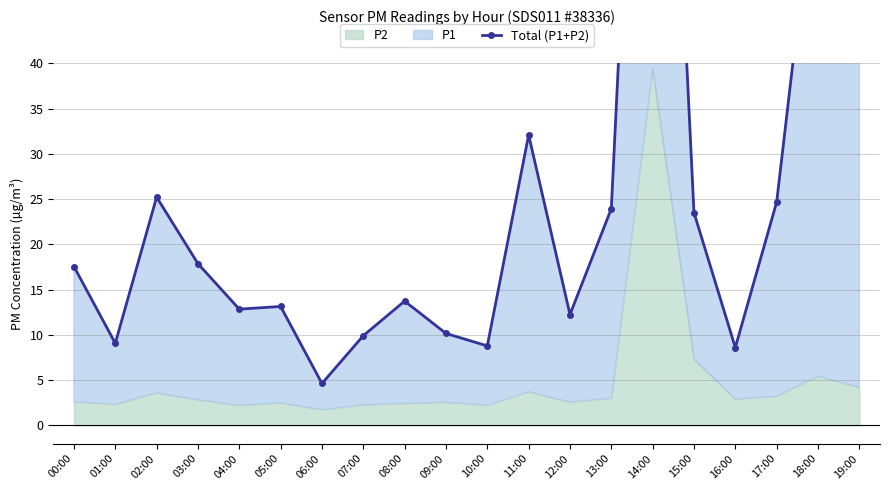

Where is the data nearest to the value 61?

18:00